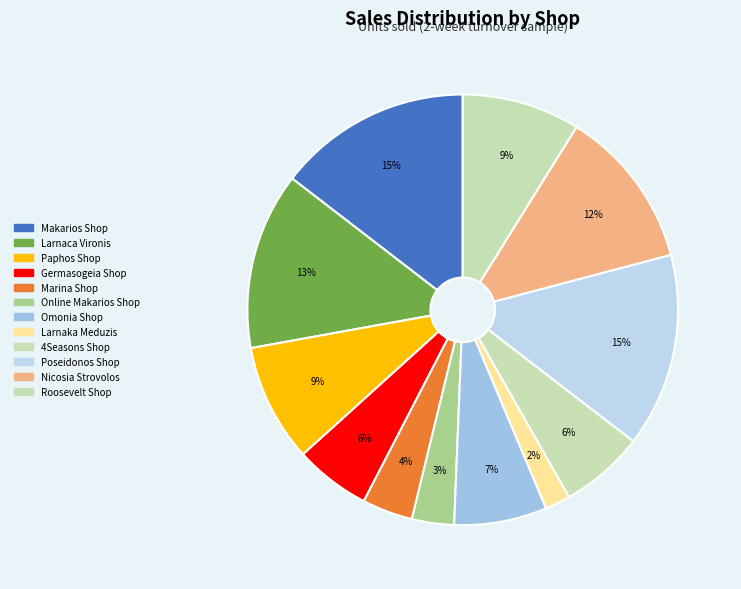

Which slice is the largest?

Makarios Shop